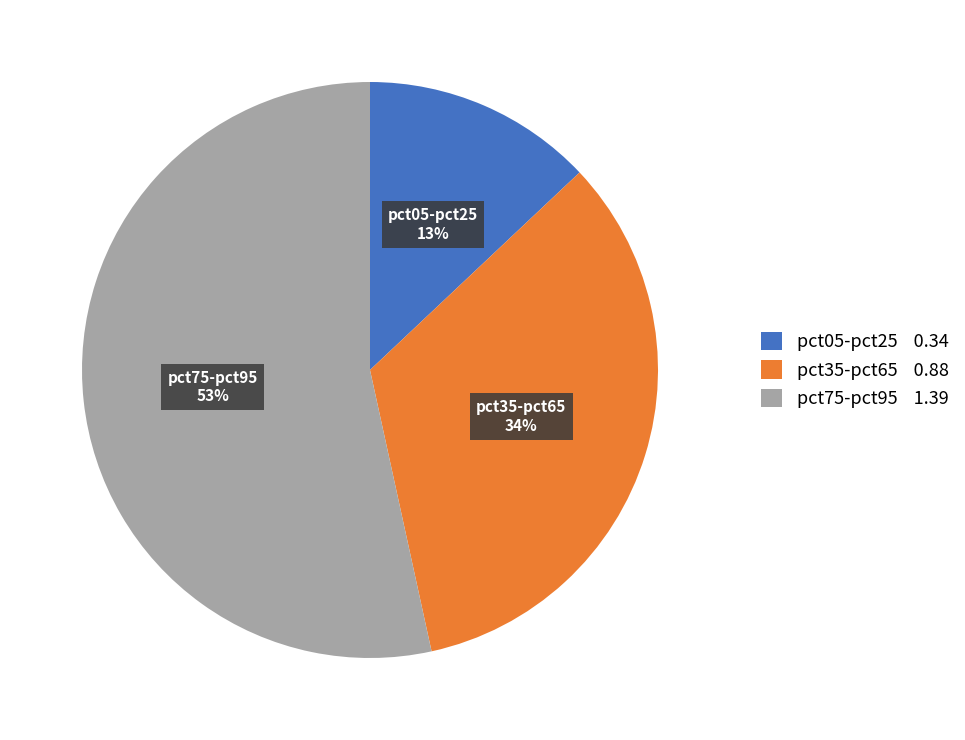

Which slice is the smallest?

pct05-pct25 0.34